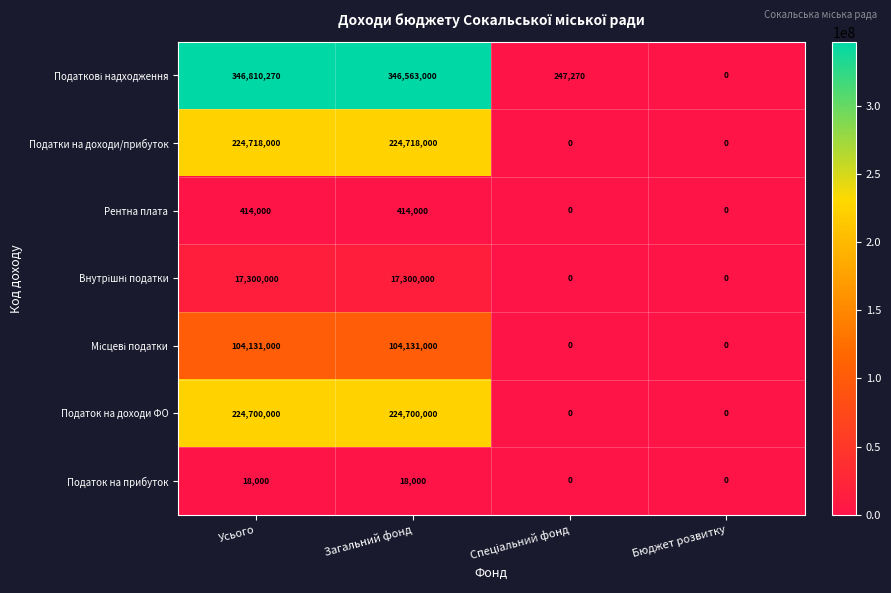

What is the maximum value for Податки на доходи/прибуток?

224718000